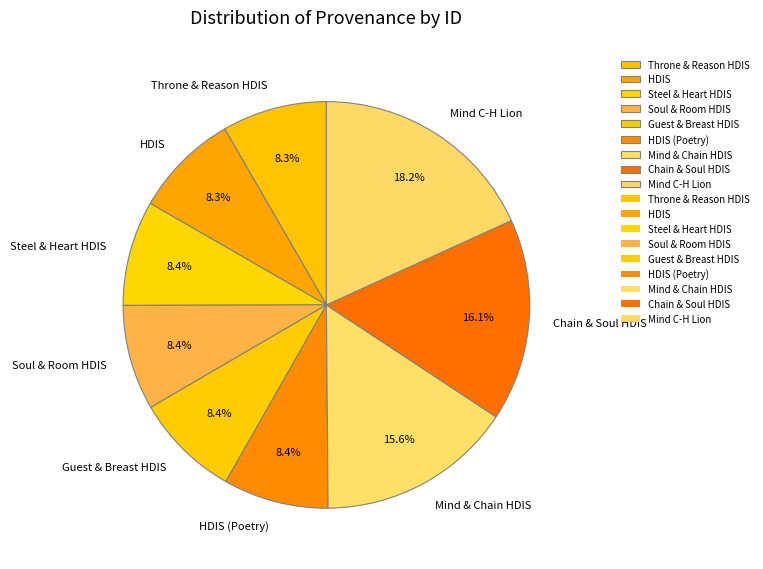

Does Guest & Breast HDIS represent more than half of the total?

No